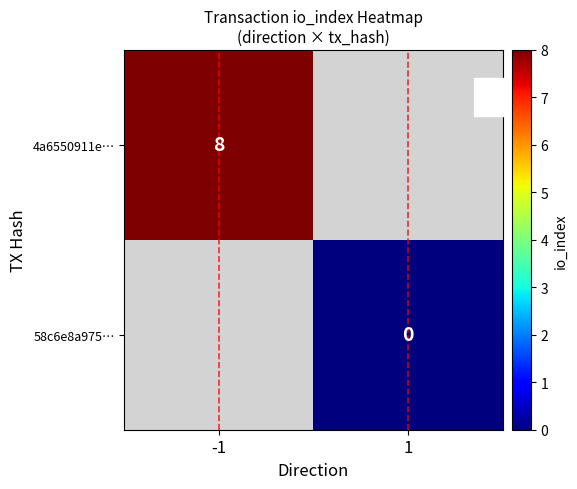

True or false: 4a6550911e… has a value of 8 at -1.

True